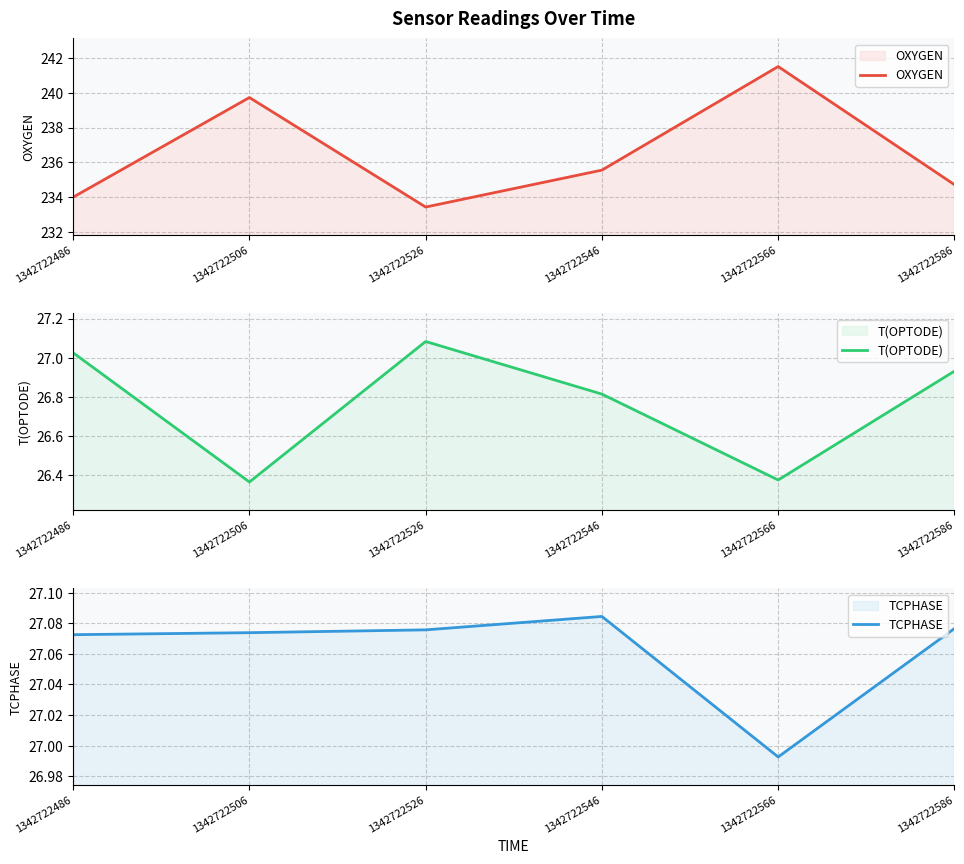

True or false: TCPHASE and OXYGEN intersect in this chart.

False